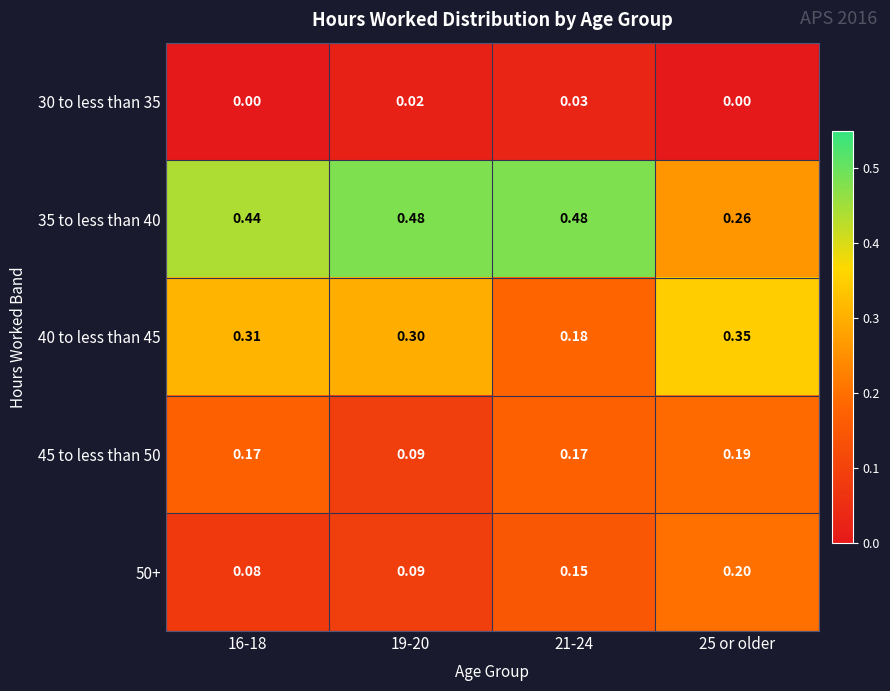

Which series has the largest total across all categories?

35 to less than 40